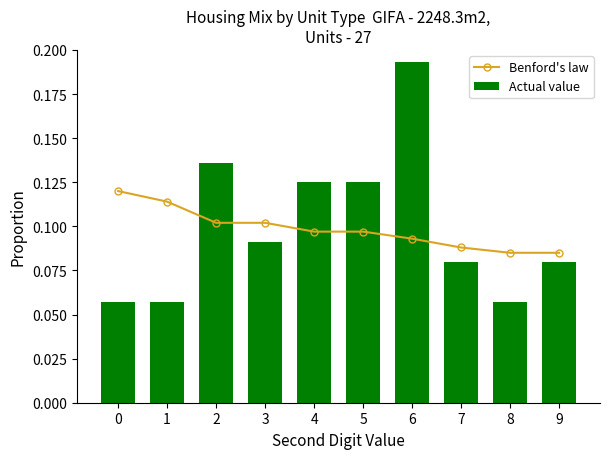

What is the total value across all series at 8?

0.1